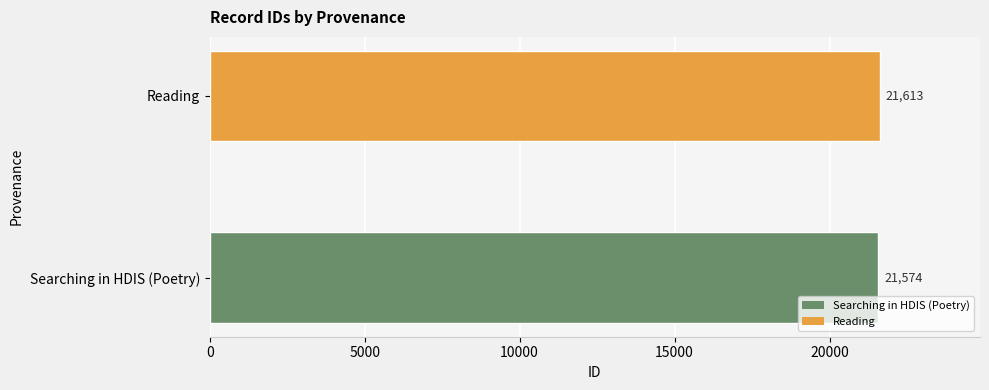

At which label is the value closest to 21593?

Searching in HDIS (Poetry)